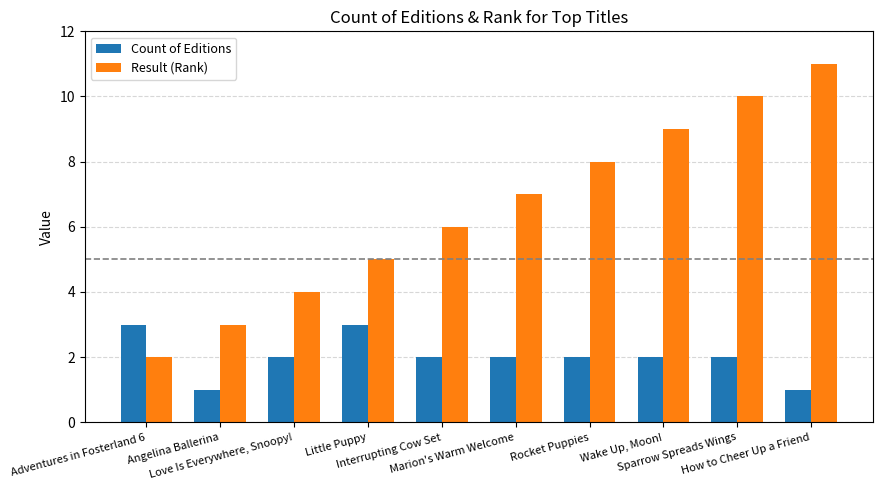

Which series has the largest range (max minus min)?

Result (Rank)